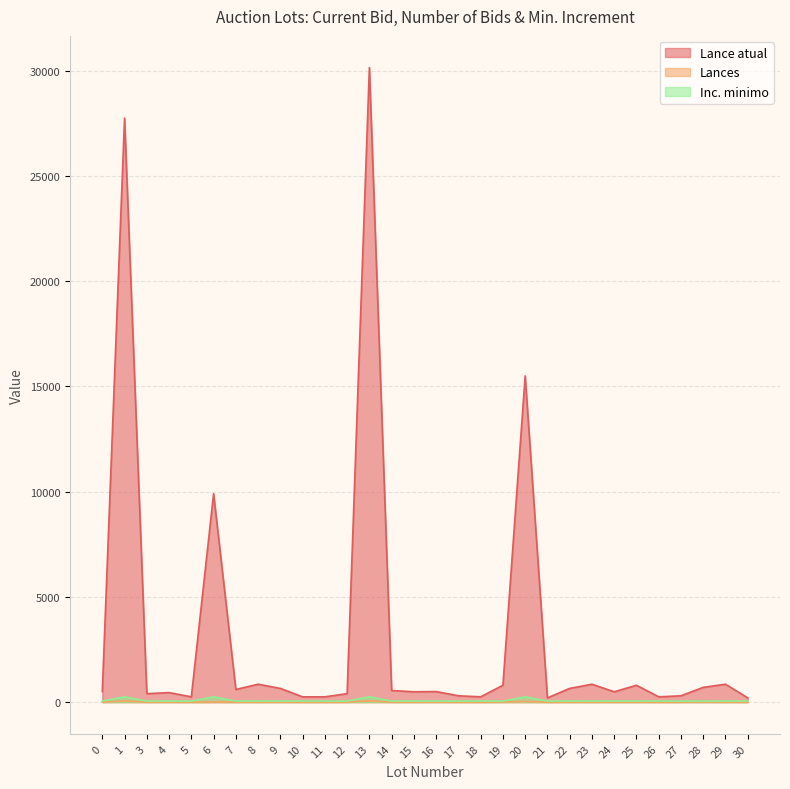

True or false: Lances and Lance atual intersect in this chart.

False